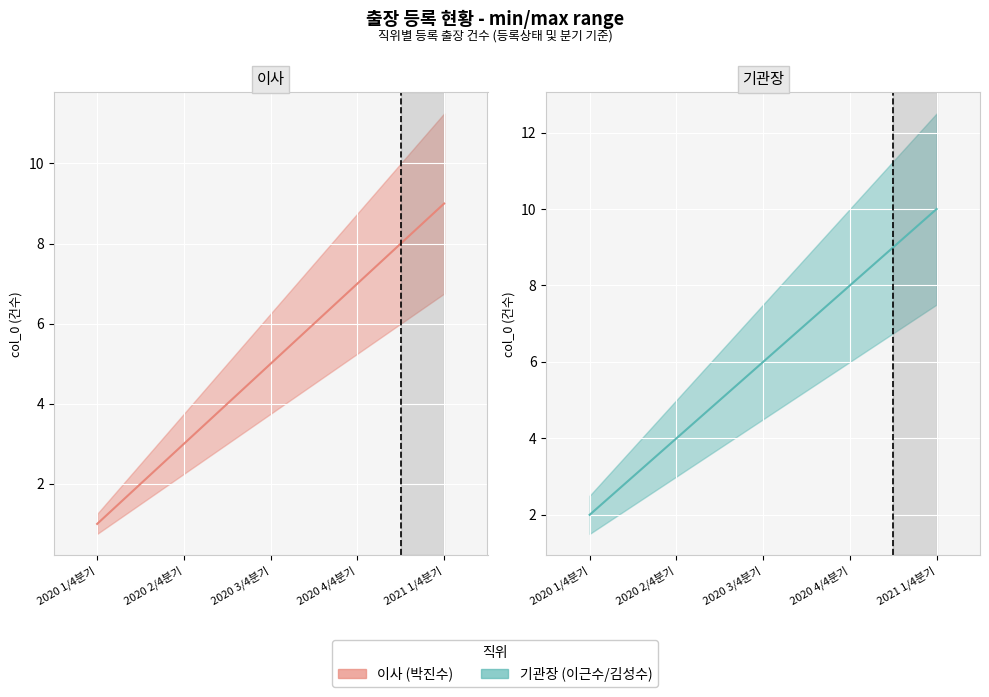

True or false: 이사 (박진수) 건수 and 기관장 (이근수/김성수) 건수 intersect in this chart.

False